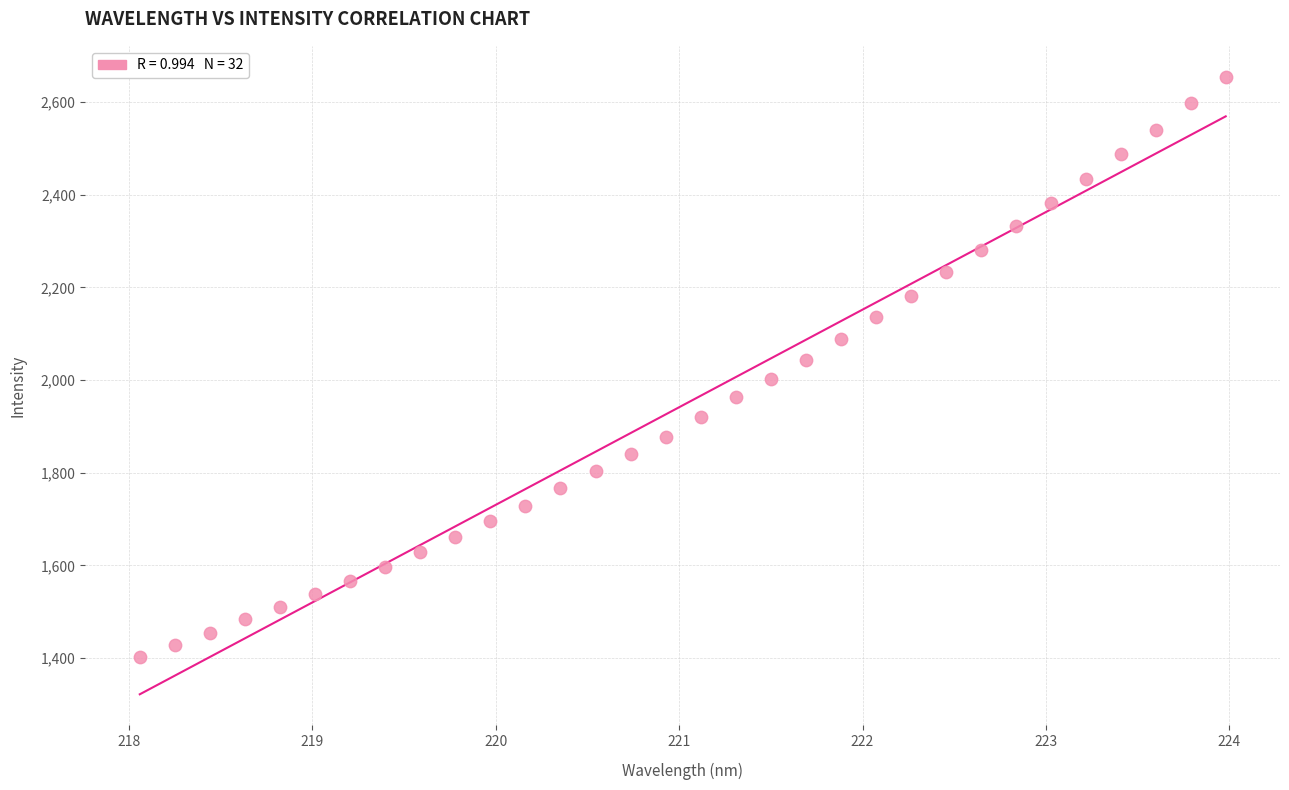

What is the range of X values (max minus min)?

5.9